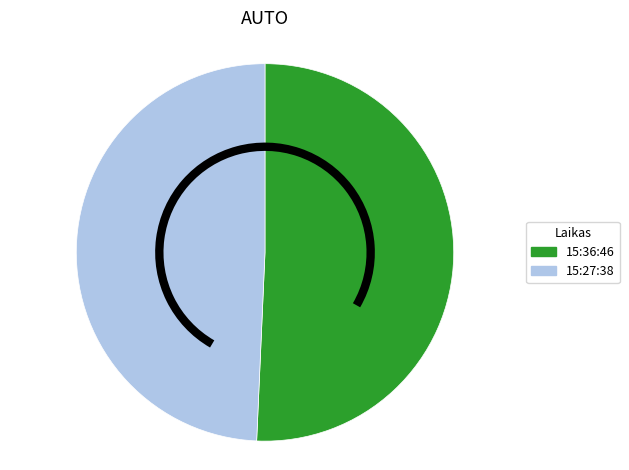

Do 15:27:38 and 15:36:46 together represent more than half of the pie?

Yes